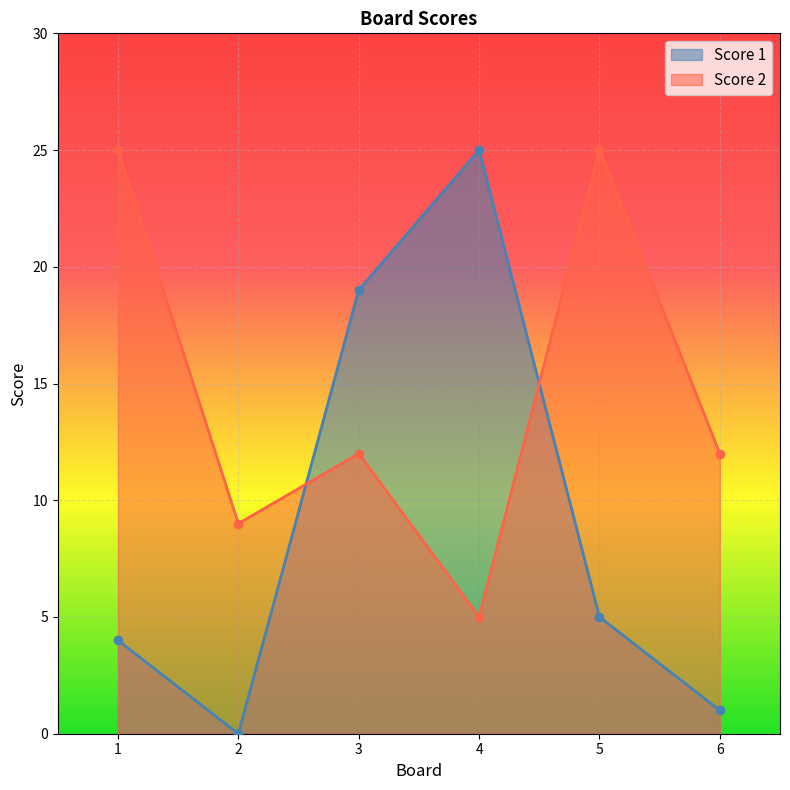

What is the approximate value of Score 1 at 3, to the nearest 5?

20